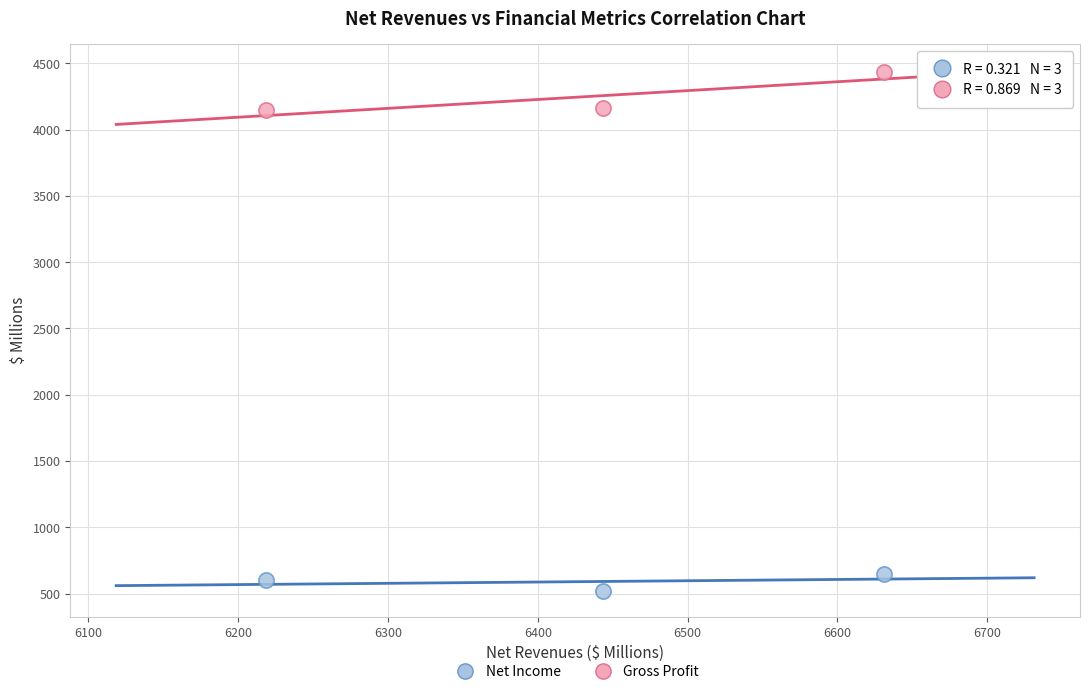

Across all data points, what is the average Y value?

2419.0